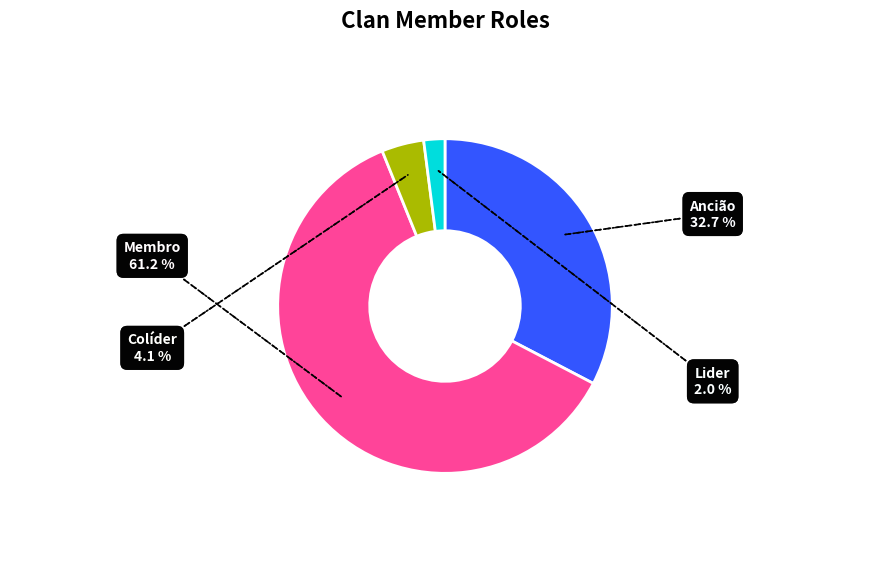

What is the smallest slice in the pie chart?

Lider